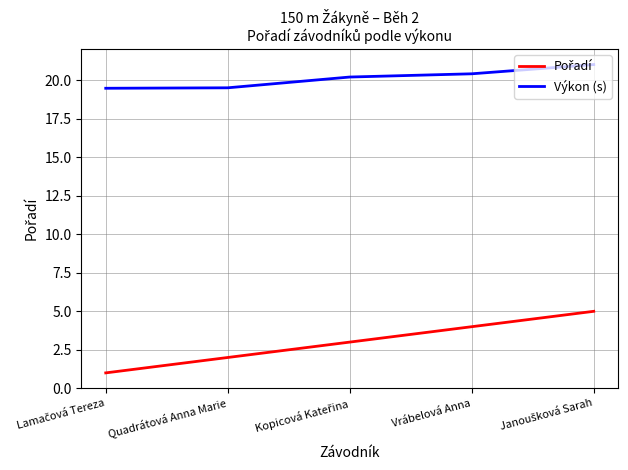

Does the chart display data point markers on the line(s)?

No